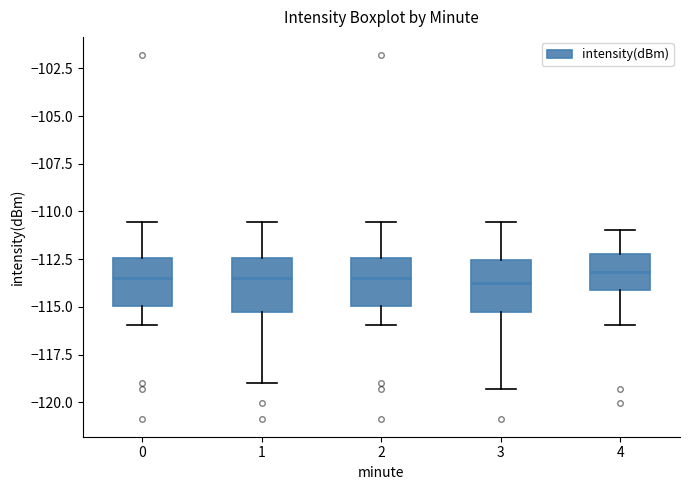

Reading left to right, read every box against the y-axis: the position of its median line, the range the box covers, and the ends of its whiskers. The values are not printed on the chart, so give them approximately, as read against the axis.

0: median -113.5, box -115.0 to -112.5, whiskers -116.0 to -110.5
1: median -113.5, box -115.5 to -112.5, whiskers -119.0 to -110.5
2: median -113.5, box -115.0 to -112.5, whiskers -116.0 to -110.5
3: median -113.5, box -115.5 to -112.5, whiskers -119.5 to -110.5
4: median -113.0, box -114.0 to -112.0, whiskers -116.0 to -111.0